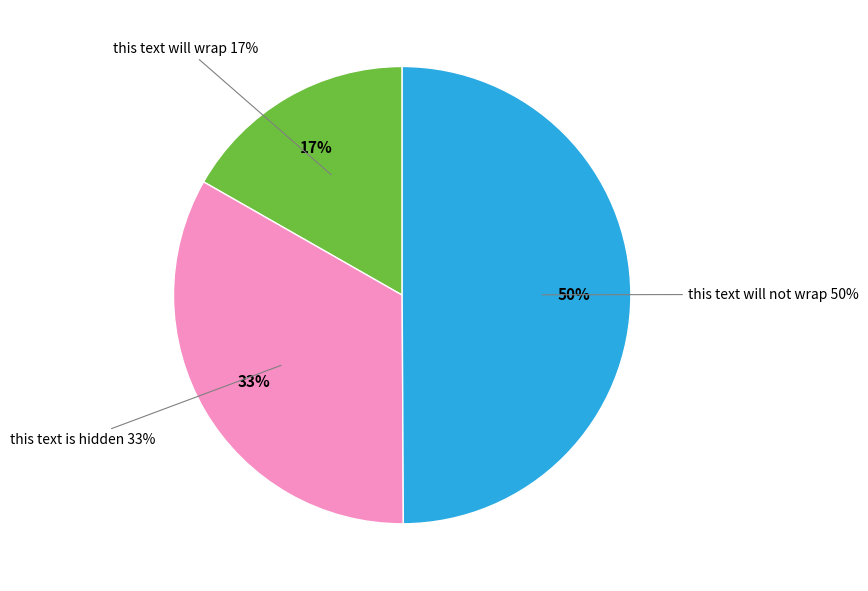

Which slice is the smallest?

this text will wrap